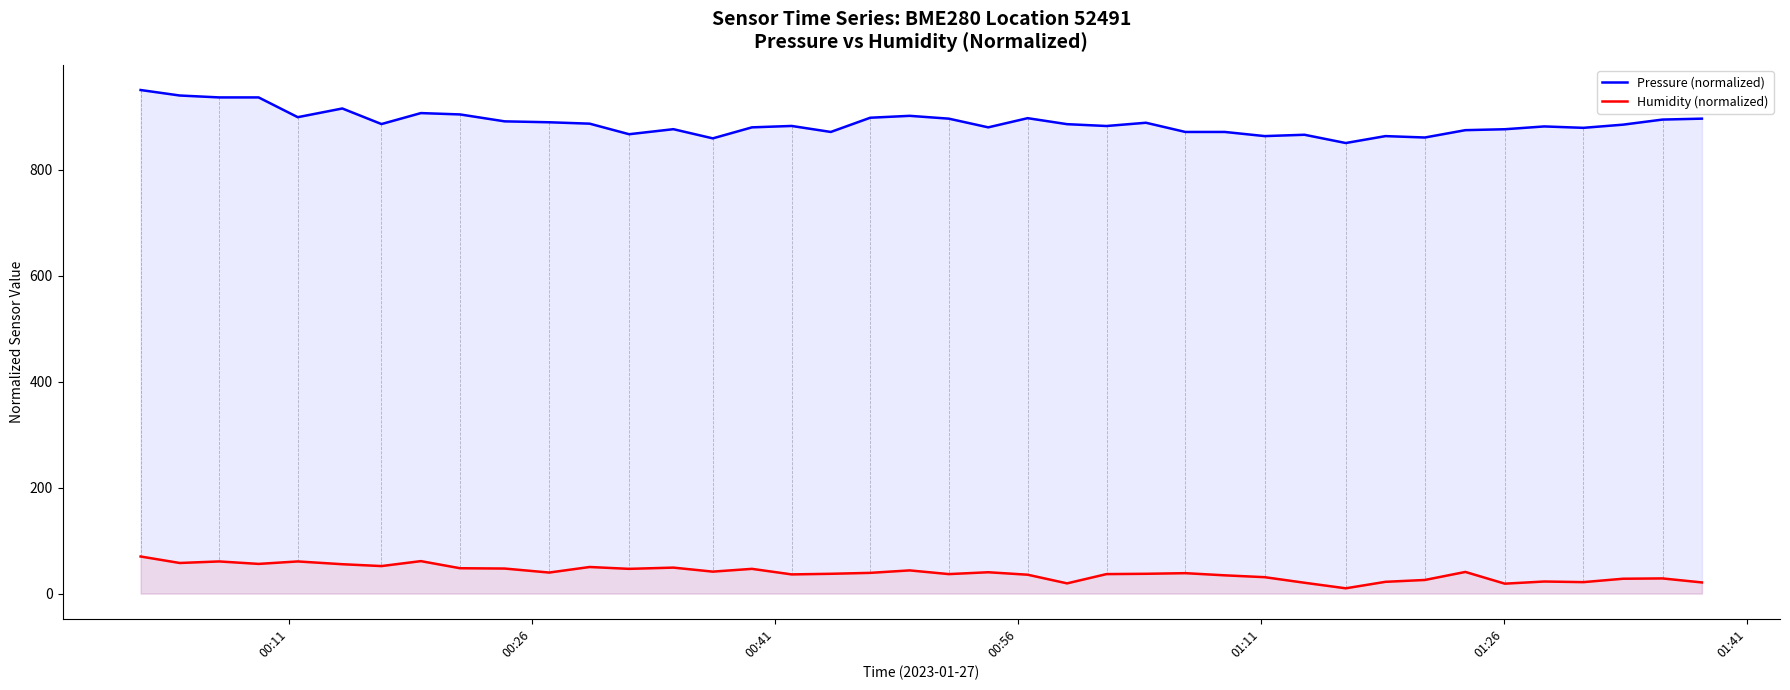

List the series in order of their peak value, lowest first.

Humidity (normalized), Pressure (normalized)